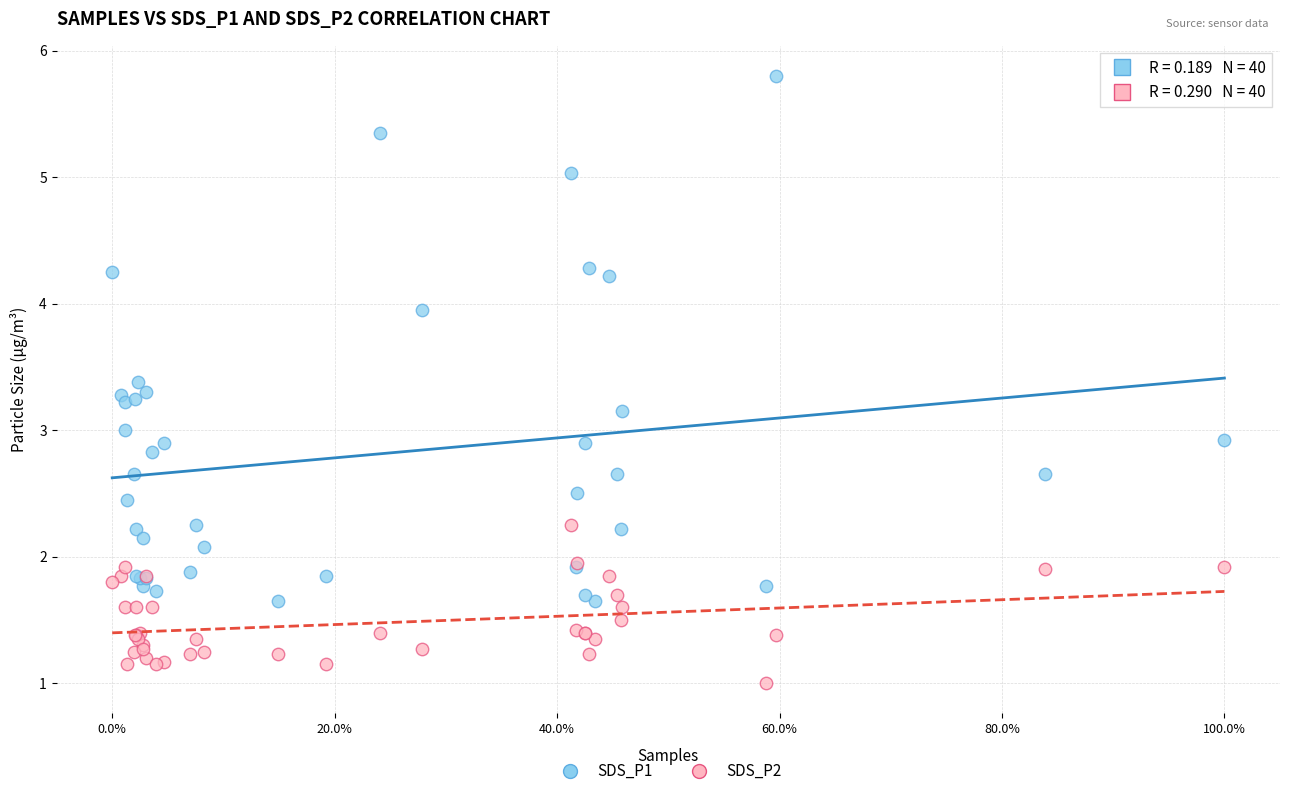

Which series reaches the maximum Y coordinate?

SDS_P1